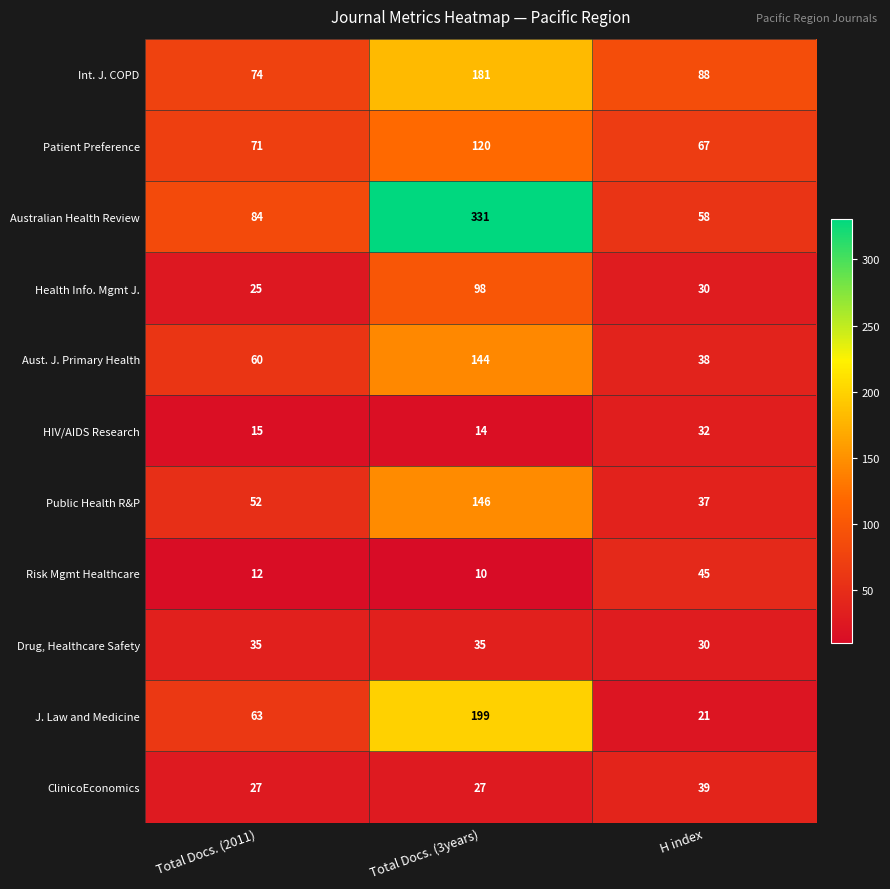

Which series changed the most between Total Docs. (2011) and H index?

J. Law and Medicine